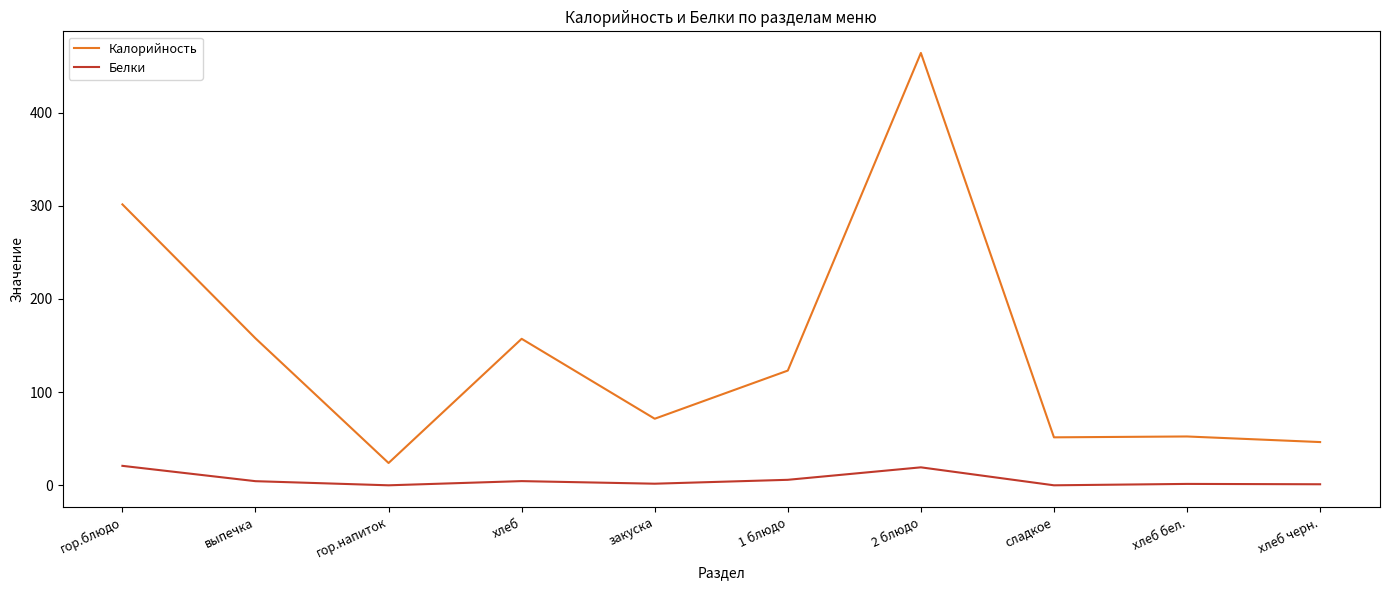

True or false: Калорийность has more than 0 interior local peaks.

True